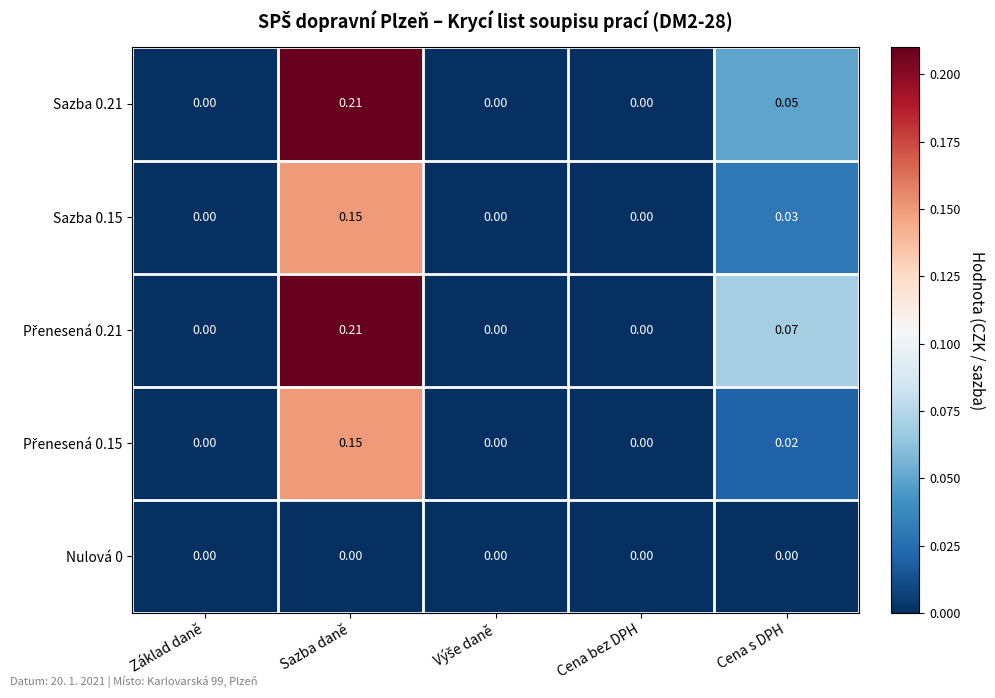

At which category is the sum across all series the highest?

Sazba daně